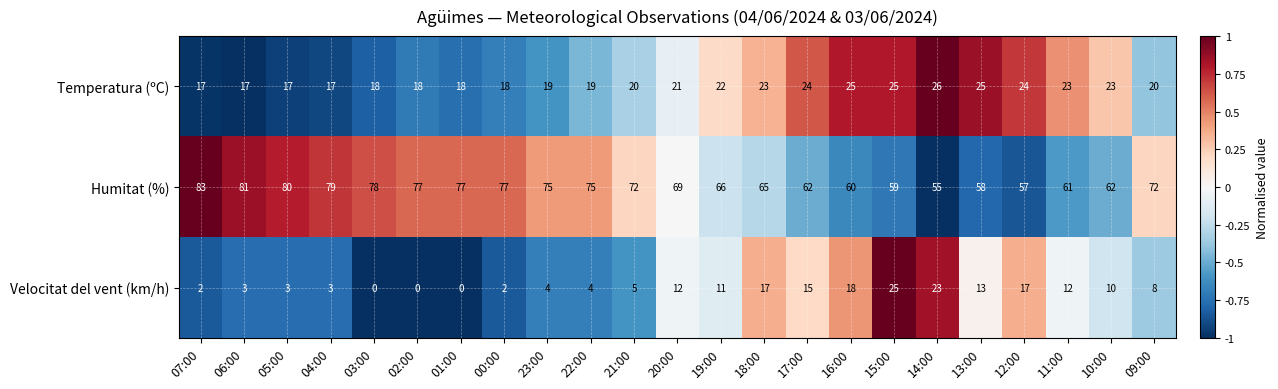

Read the Temperatura (ºC) value at 16:00.

25